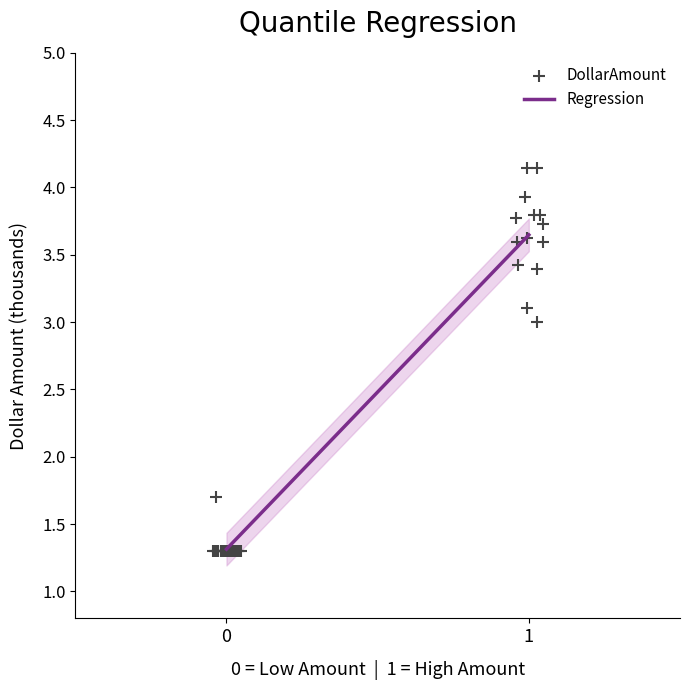

What Y value in the scatter plot is closest to 2?

1.7